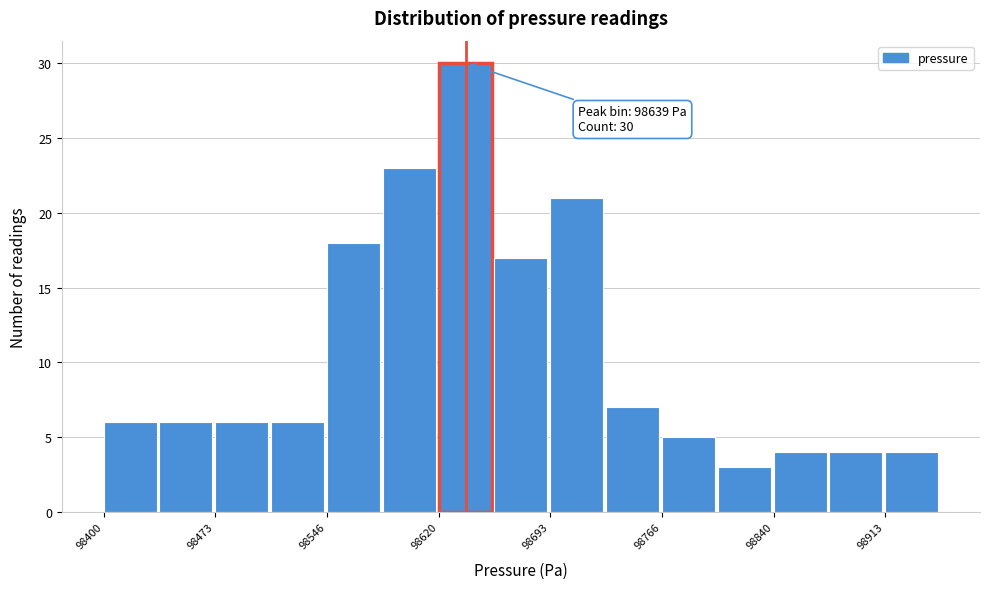

Read against the x-axis, roughly where is the centre of the tallest bar?

98640